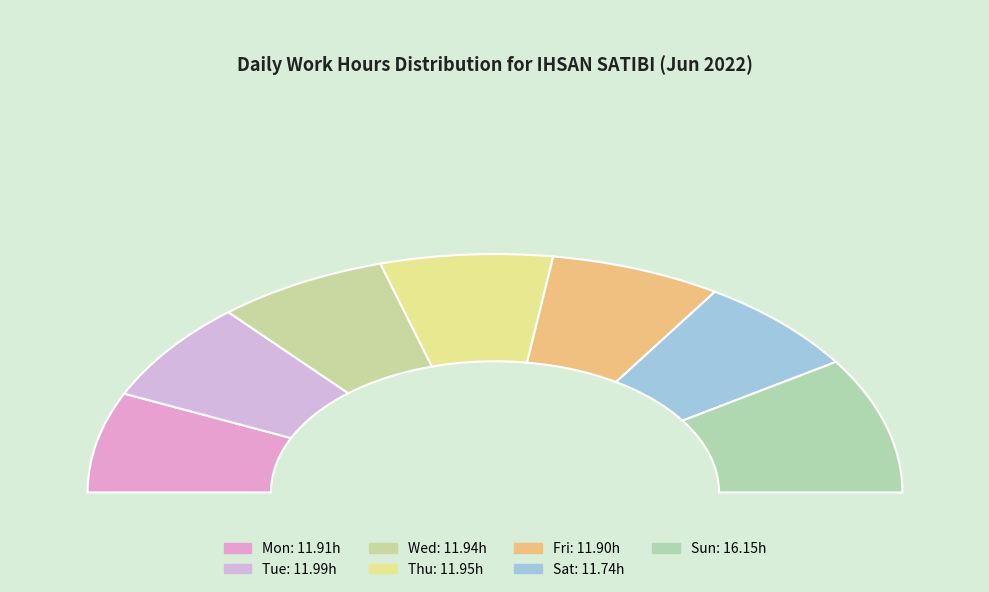

Is the sum of Sun and Wed greater than half?

No